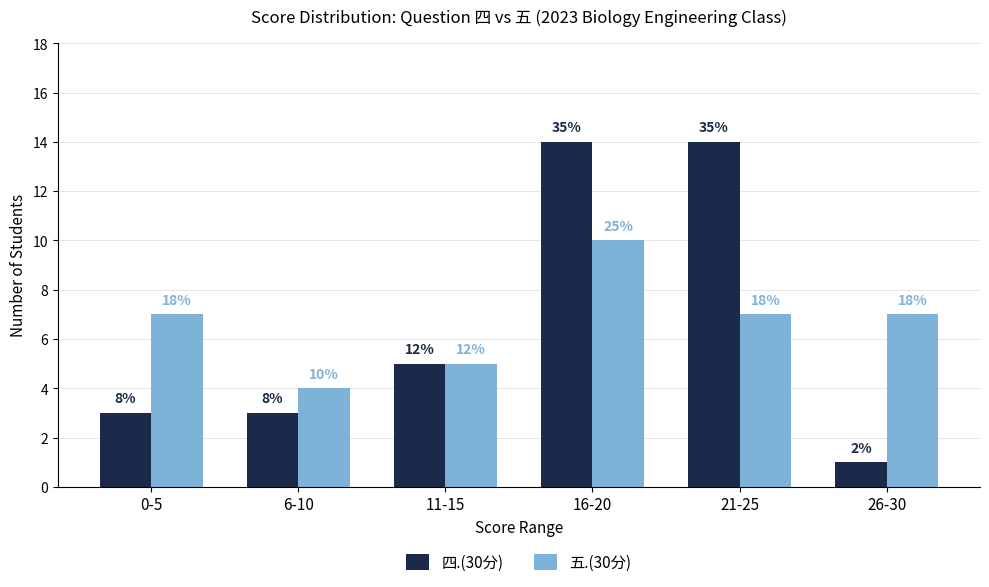

What is the spread (max minus min) of values at 6-10?

1